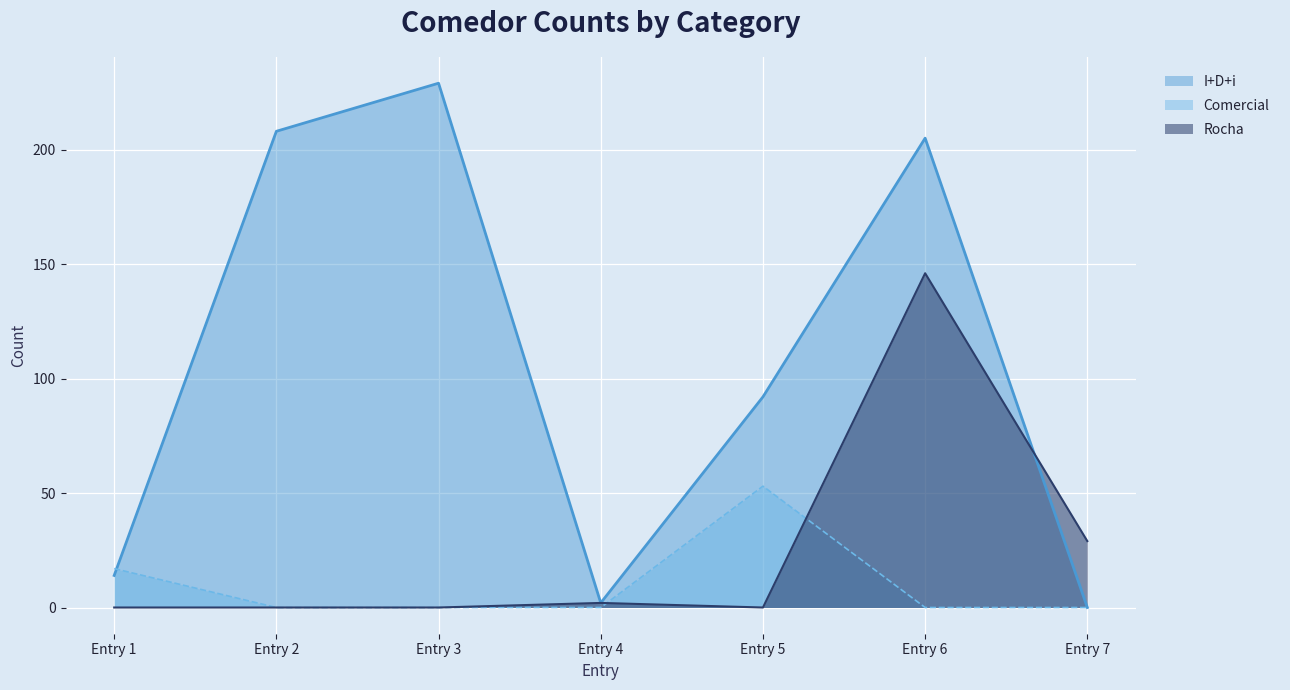

How many lines are shown in the chart?

3